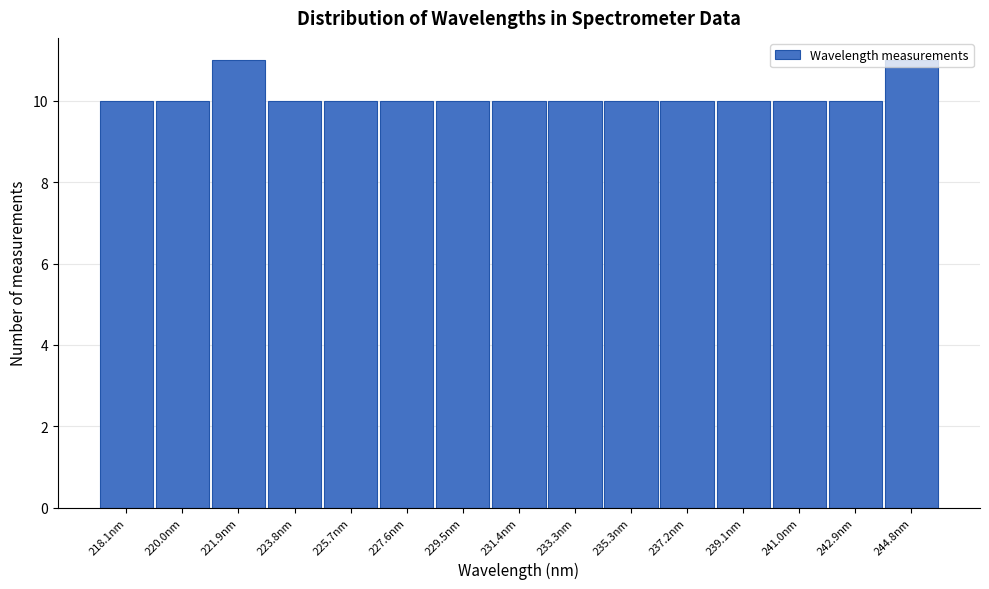

What is the change in value from 231.4nm to 244.8nm?

+1